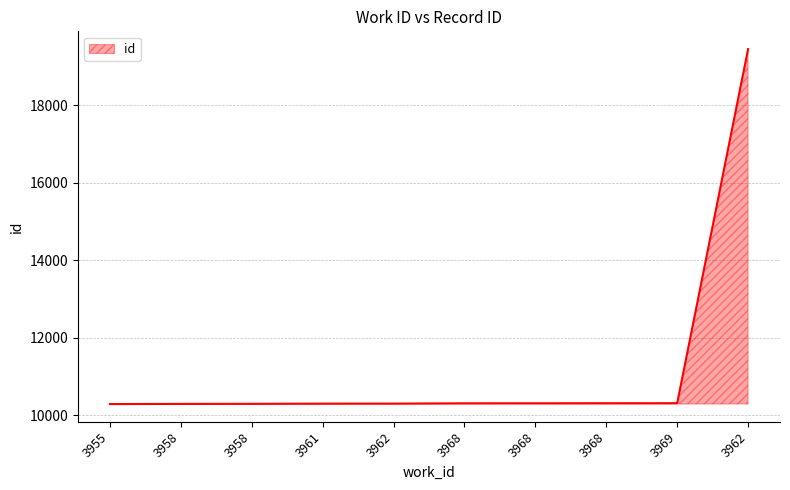

Reading left to right, transcribe all the data shown in this chart.

3955=10283	3958=10287	3958=10289	3961=10294	3962=10295	3968=10302	3968=10303	3968=10304	3969=10305	3962=19444